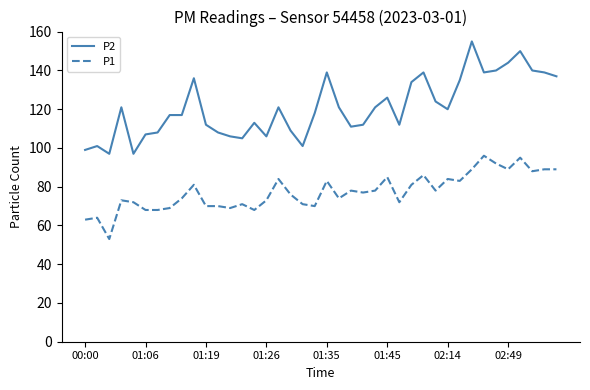

Which series has the largest range (max minus min)?

P2